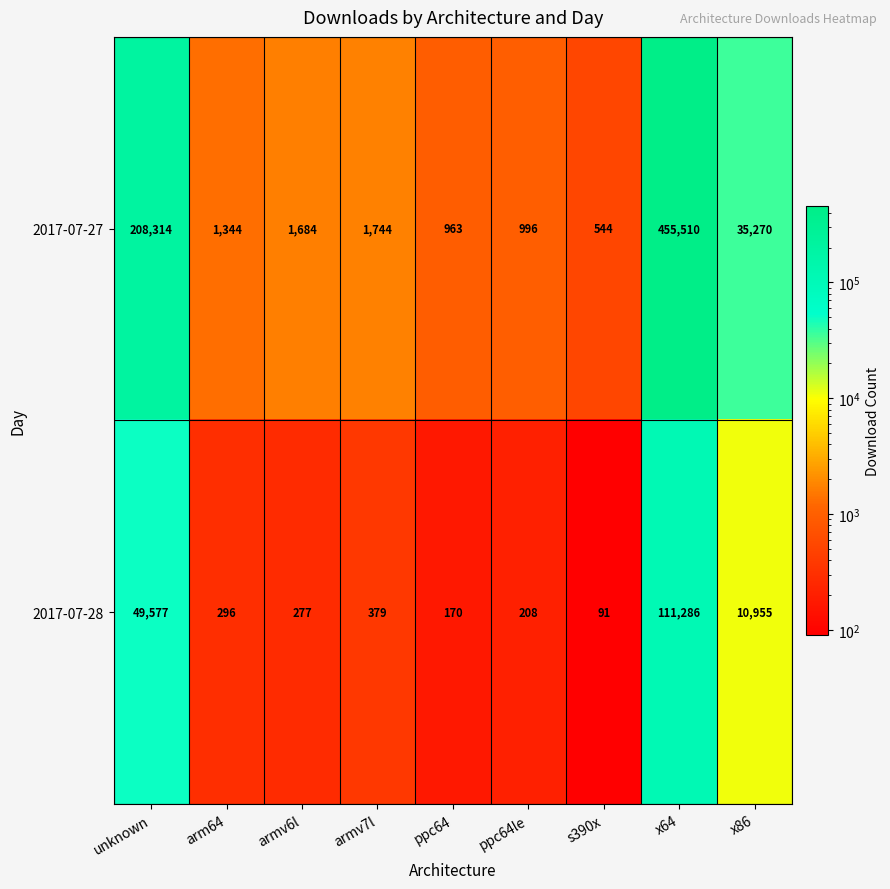

The value of 2017-07-27 at ppc64 is 963. True or false?

True